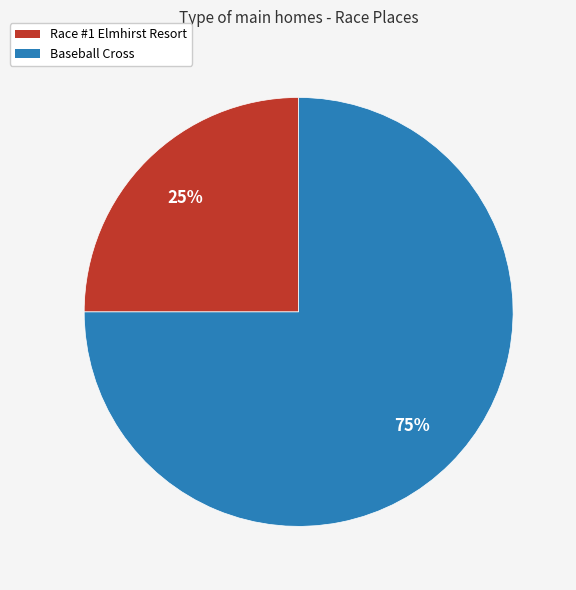

What is the smallest slice in the pie chart?

Race #1 Elmhirst Resort